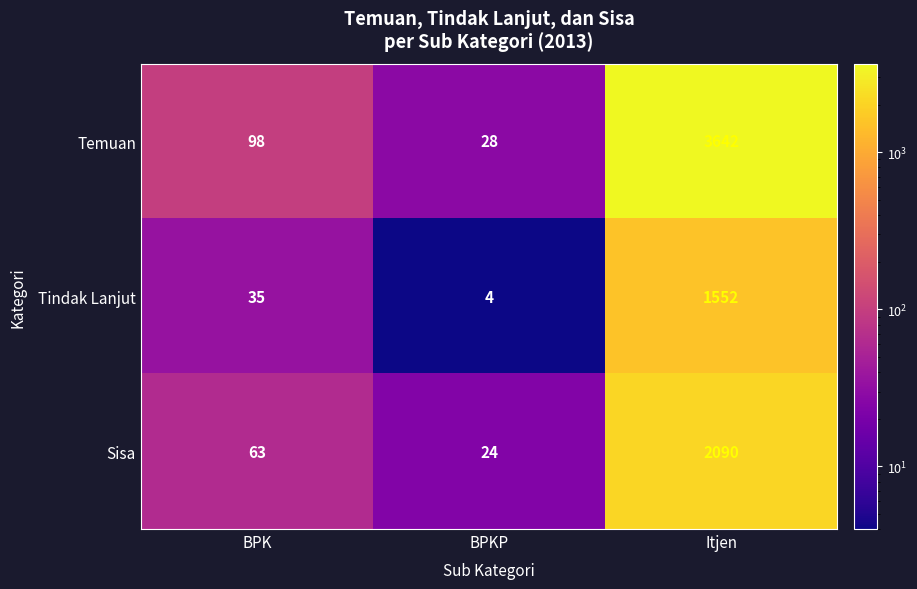

The Sisa series shows 112 at BPK. True or false?

False